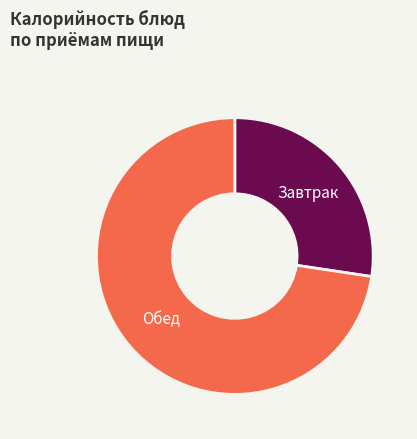

Is there any slice that represents more than half of the pie?

Yes